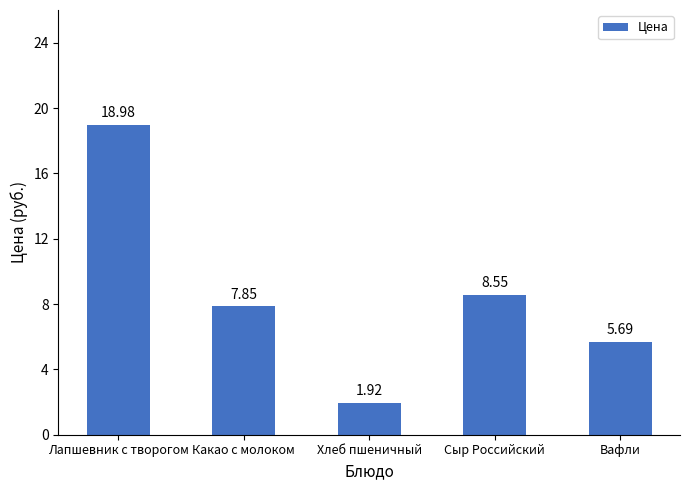

Which has a higher value, Сыр Российский or Лапшевник с творогом?

Лапшевник с творогом